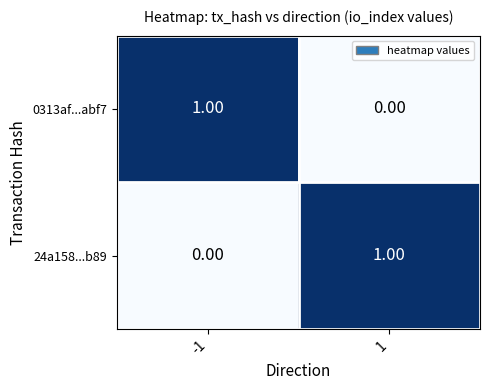

Is the value of 0313af...abf7 at 1 greater than the value of 24a158...b89 at 1?

No